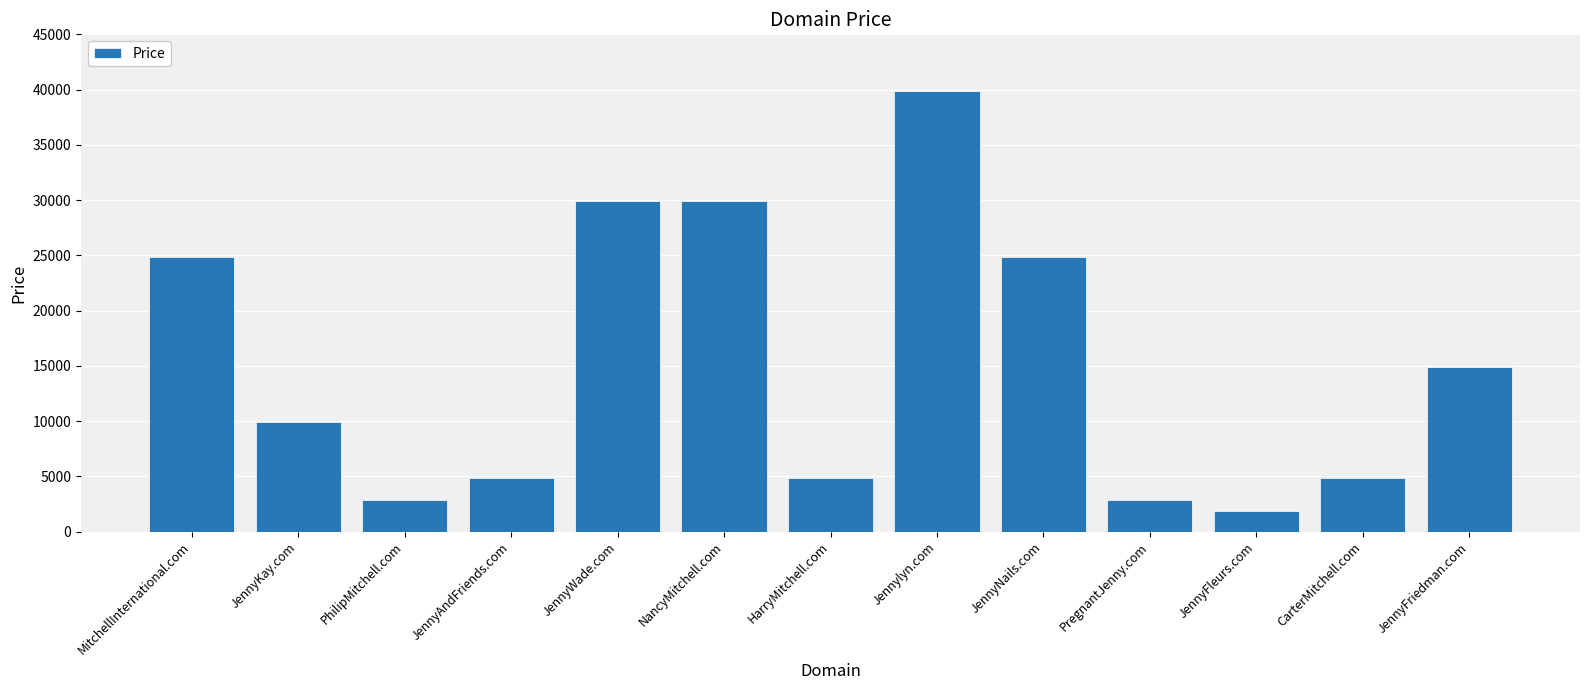

What is the difference between the values at Jennylyn.com and PhilipMitchell.com?

37000